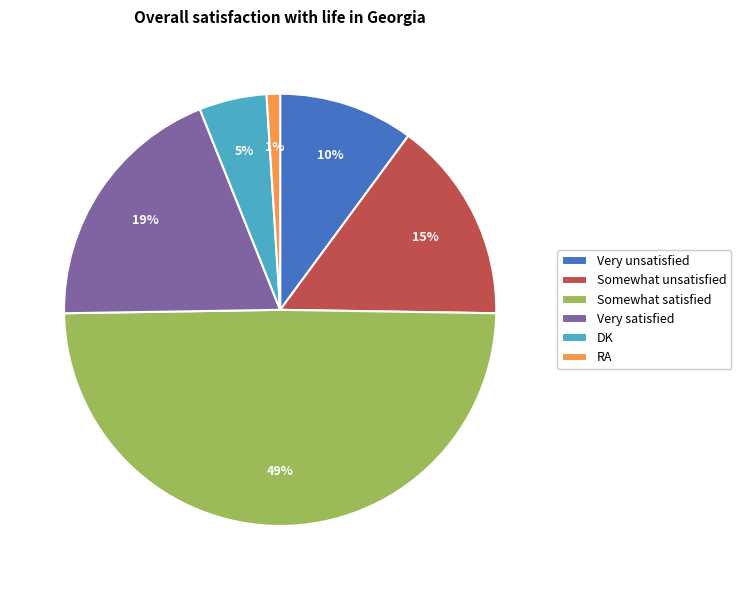

To the nearest percent, what portion does Somewhat unsatisfied represent?

15%